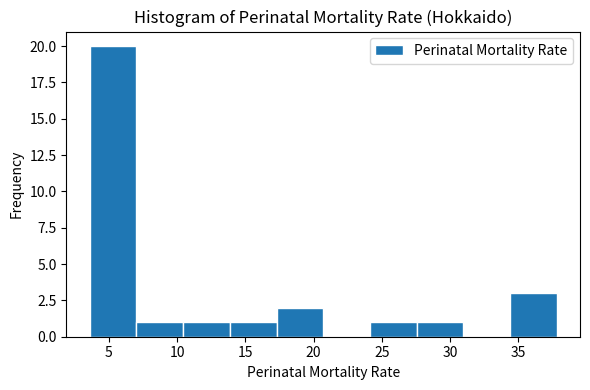

How tall is the bar that spans 27.5 to 31.0 on the x-axis? Neither the bar edges nor the heights are printed on the chart, so give them approximately, as read against the axes.

1